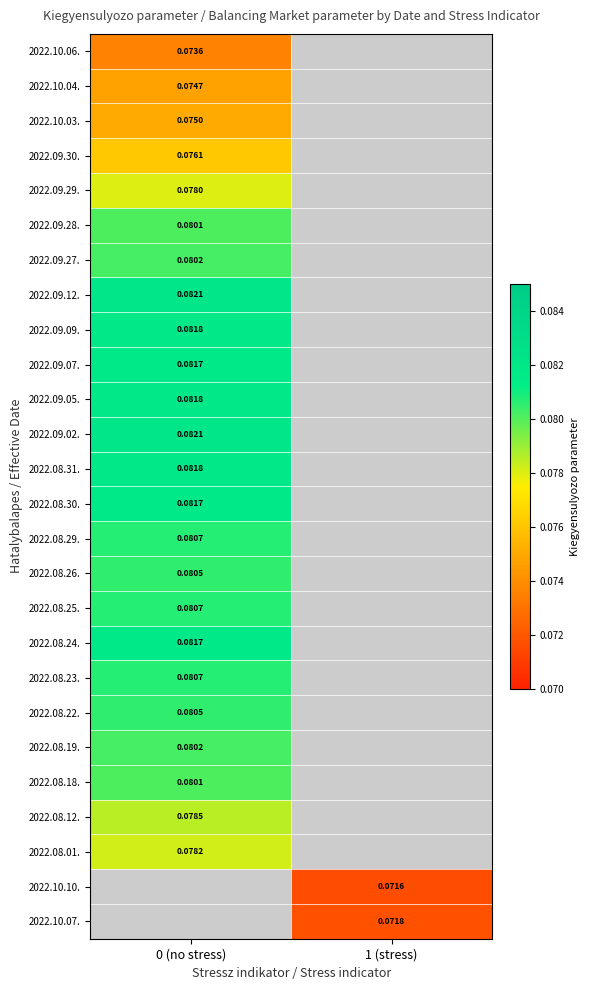

Is the value of 2022.10.03. at 0 (no stress) greater than the value of 2022.08.19. at 0 (no stress)?

No